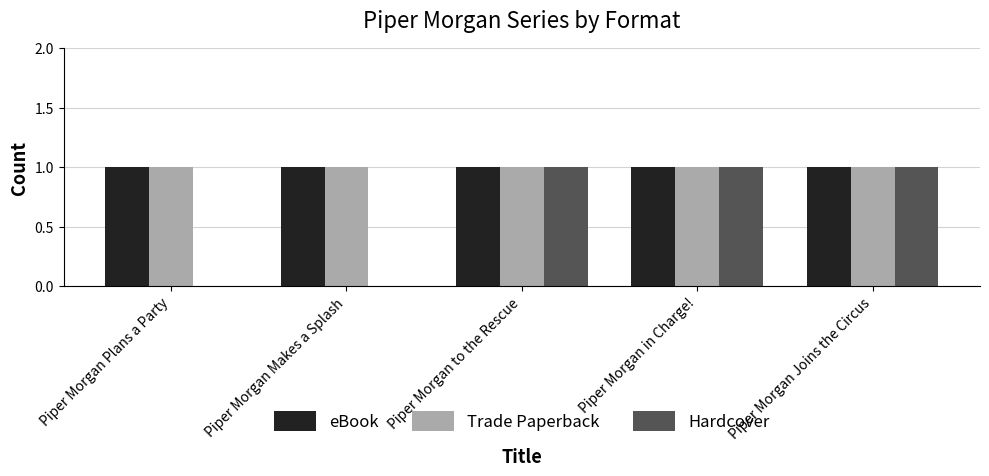

What is the spread (max minus min) of values at Piper Morgan Makes a Splash?

1